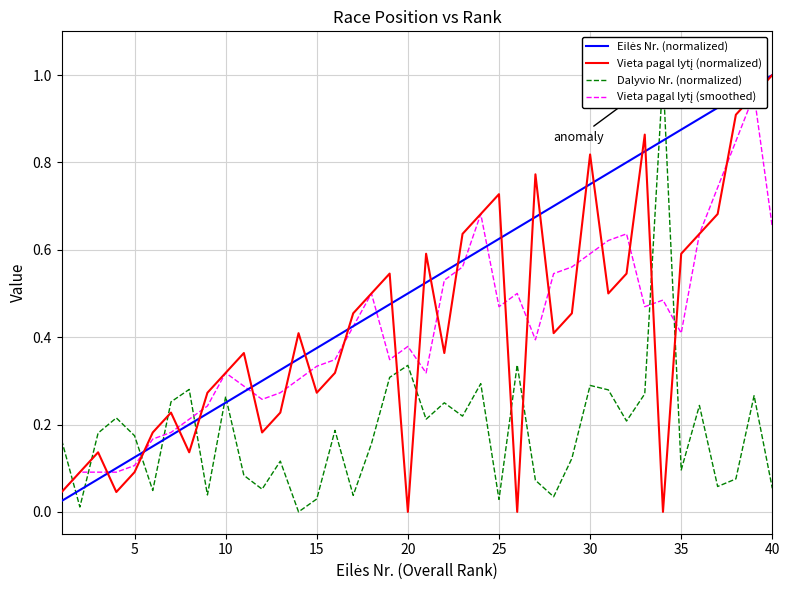

What are all the series names shown in the legend?

Eilės Nr. (normalized), Vieta pagal lytį (normalized), Dalyvio Nr. (normalized), Vieta pagal lytį (smoothed)